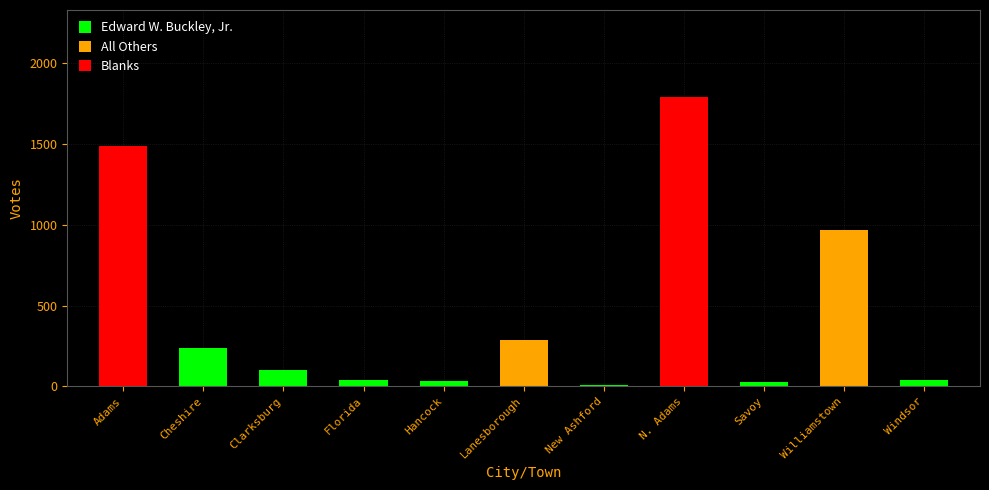

How many distinct data groups are displayed?

1